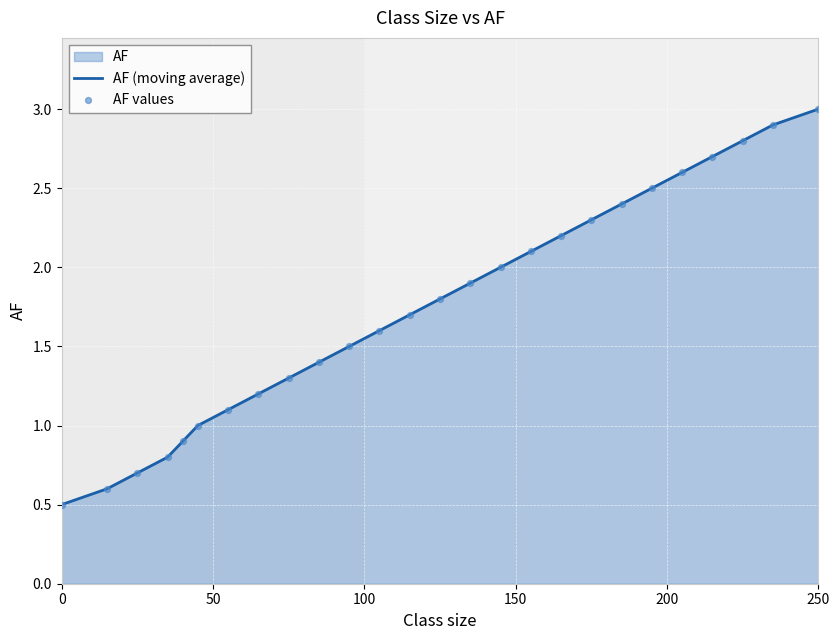

At how many categories does at least one series exceed 2?

10